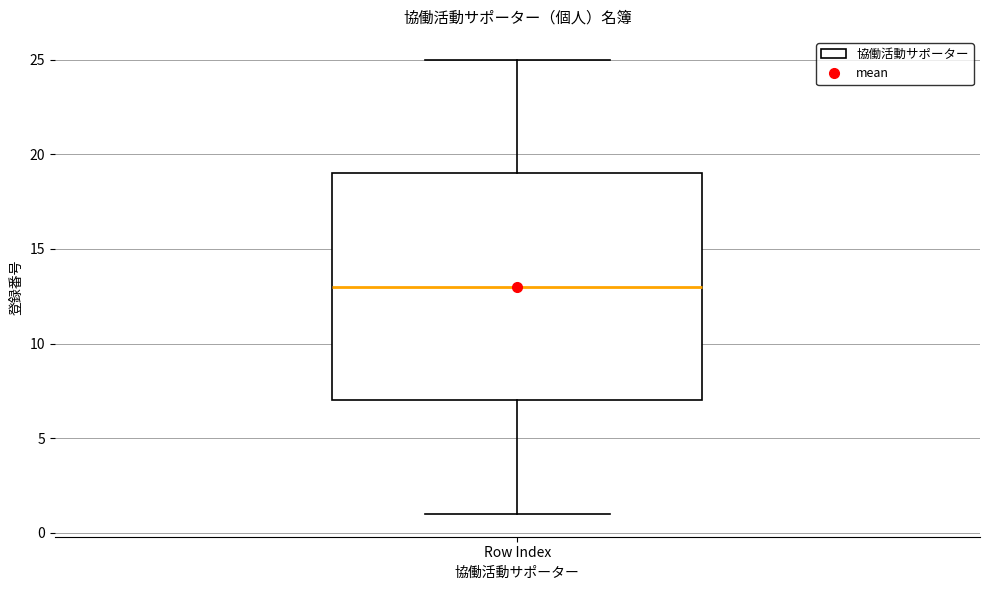

Read this box plot against the y-axis: the position of the median line, the range covered by the box, and the ends of both whiskers. The values are not printed on the chart, so give them approximately, as read against the axis.

median 13, box 7 to 19, whiskers 1 to 25